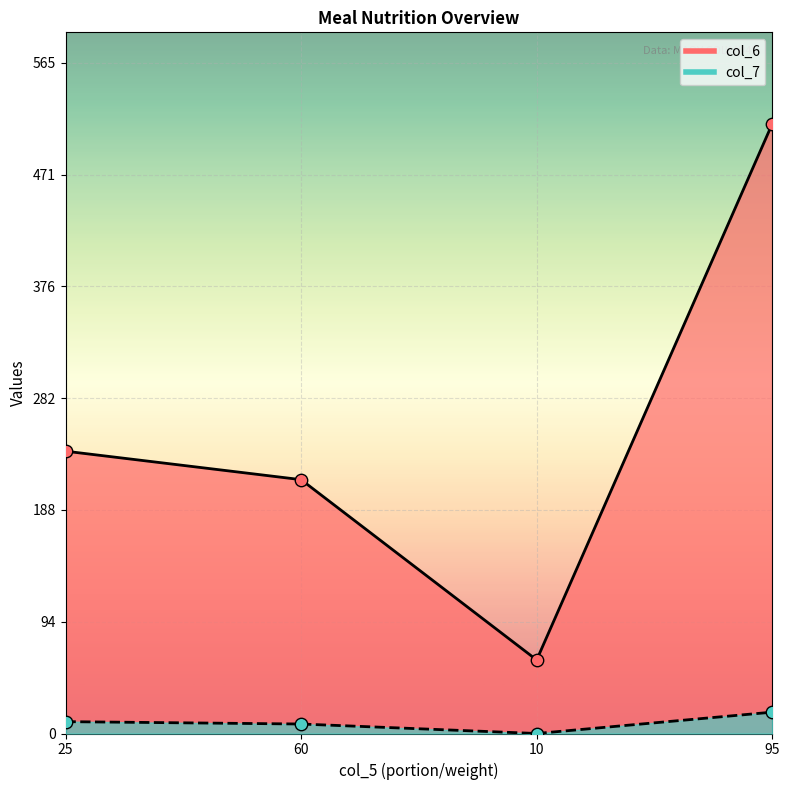

What is the total value across all series at 25?

248